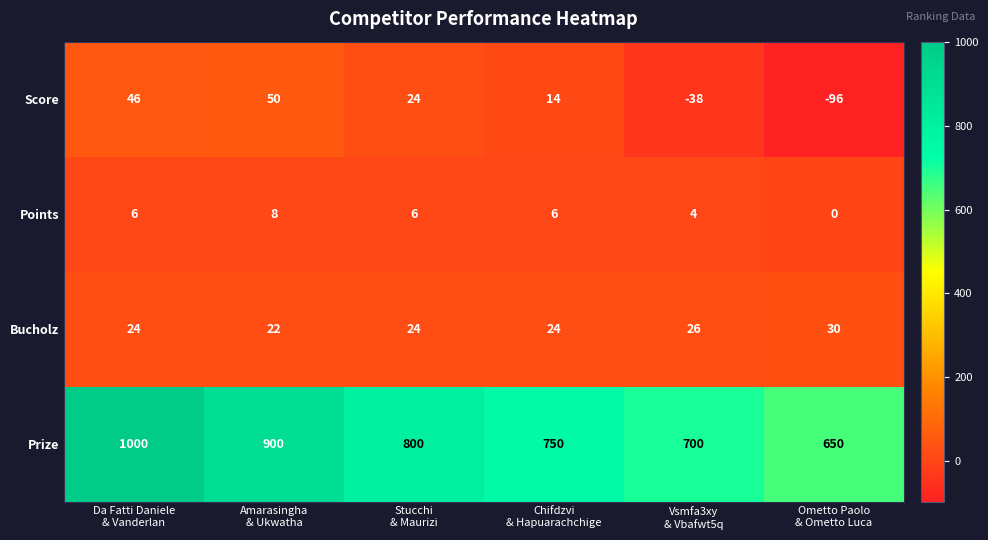

Reading right to left, what are all the values shown in this chart?

Score: -96	-38	14	24	50	46
Points: 0	4	6	6	8	6
Bucholz: 30	26	24	24	22	24
Prize: 650	700	750	800	900	1000